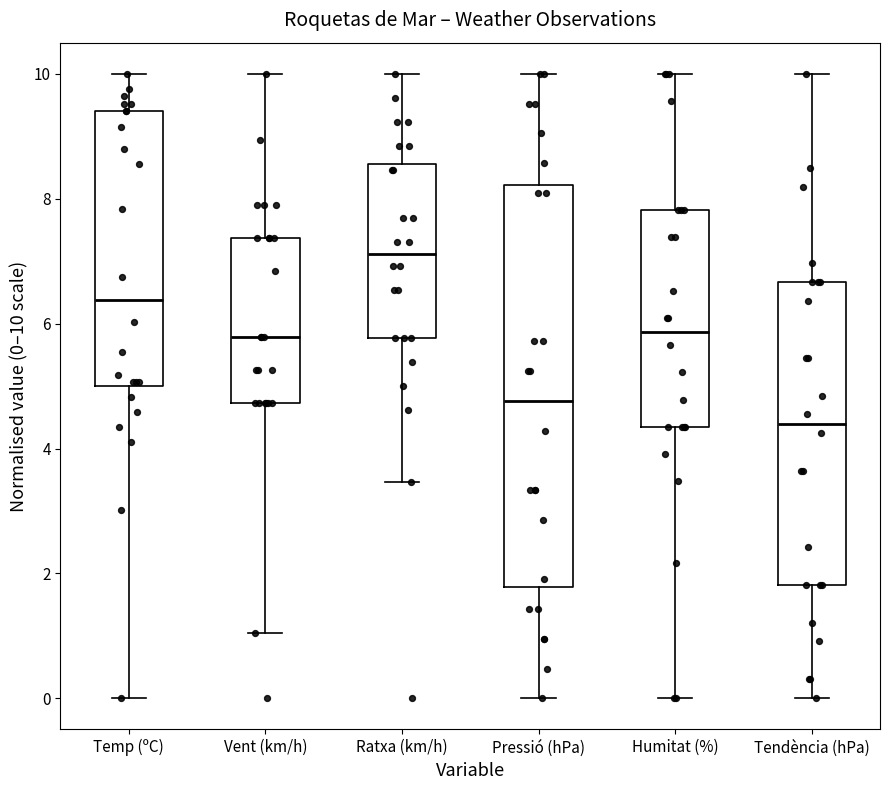

Which box's median line is the lowest?

Tendència (hPa)